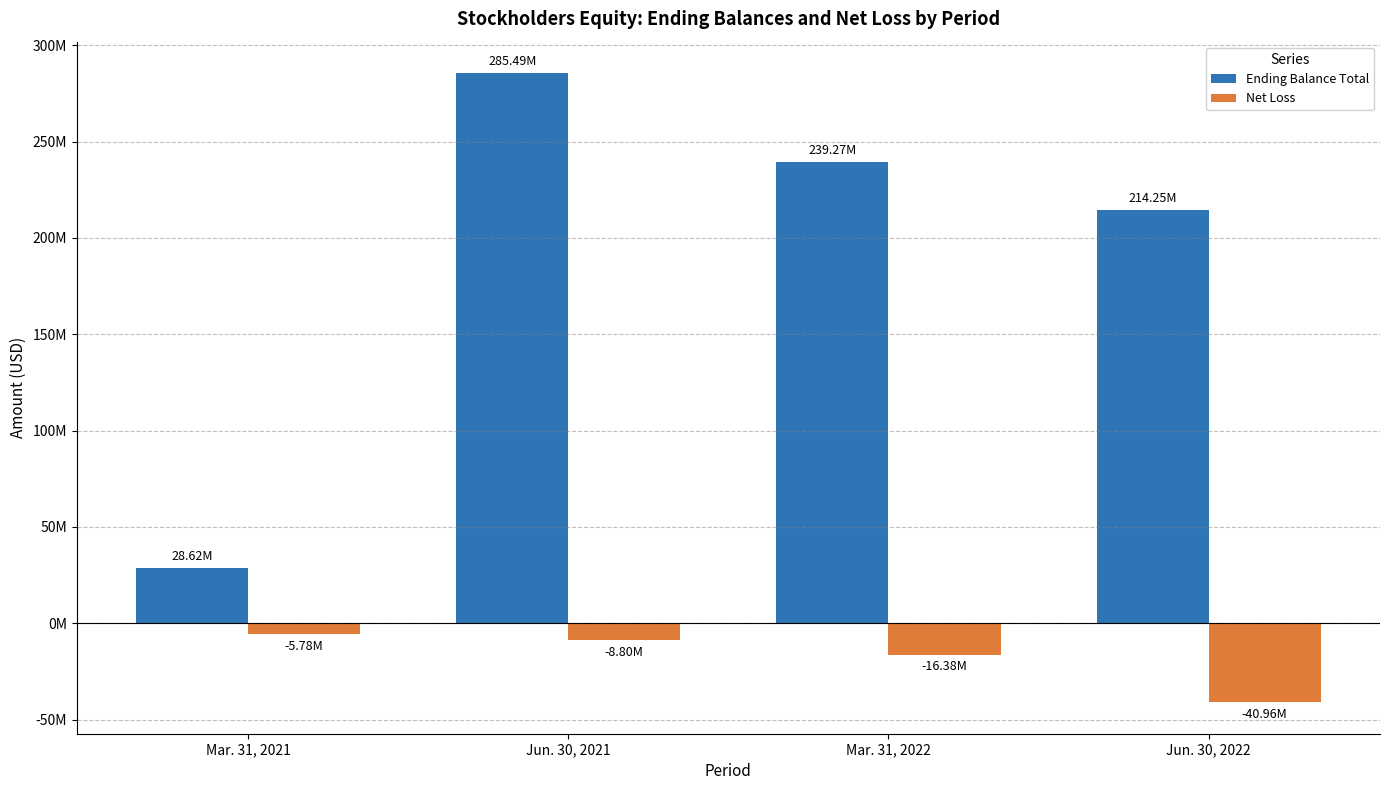

Does the chart contain stacked bars?

No